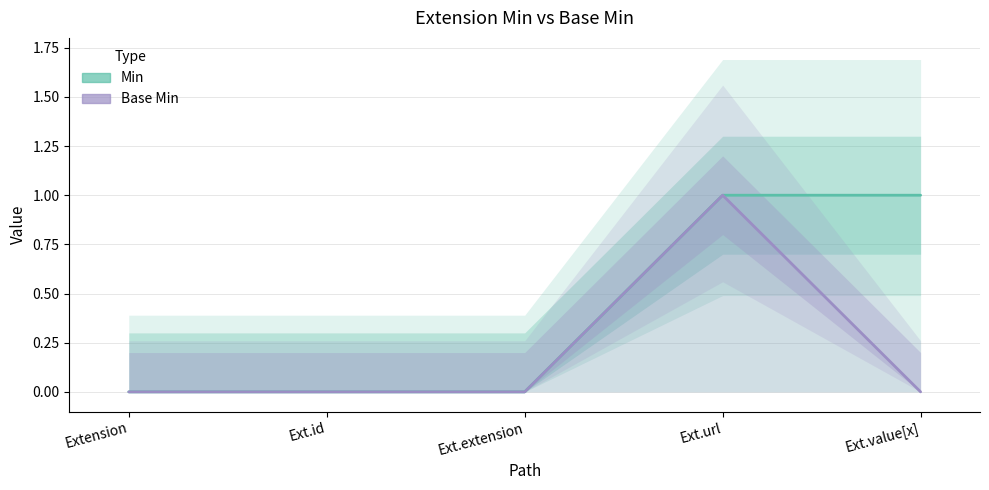

The Base Min series shows 1 at Ext.url. True or false?

True